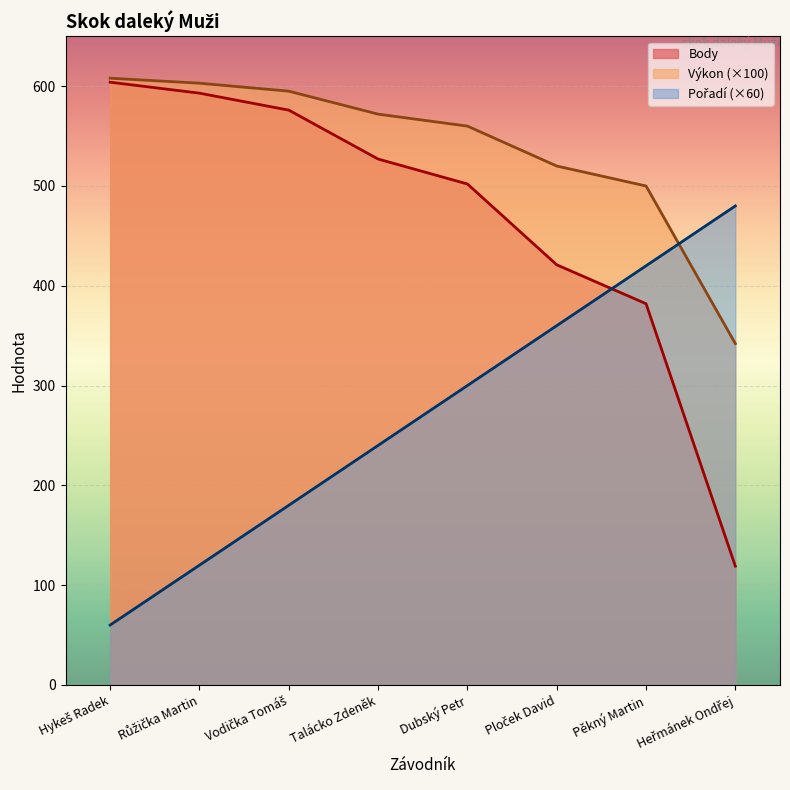

Which series has the largest total across all categories?

Výkon (×100)